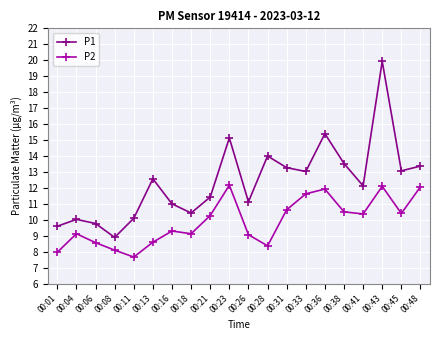

Is this an area chart (filled region under the line)?

No